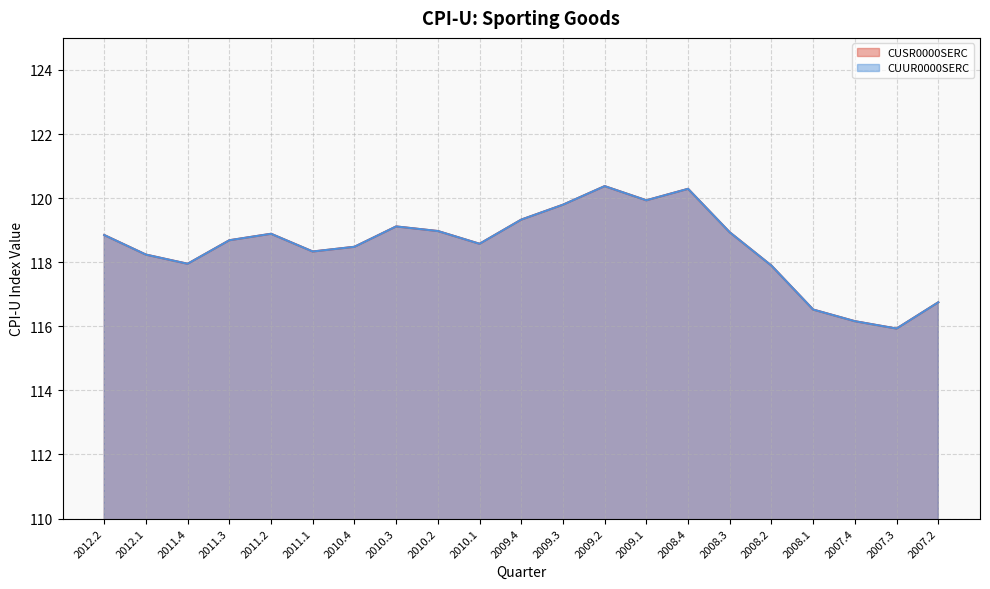

True or false: CUSR0000SERC has a value of 118.0 at 2011.4.

True